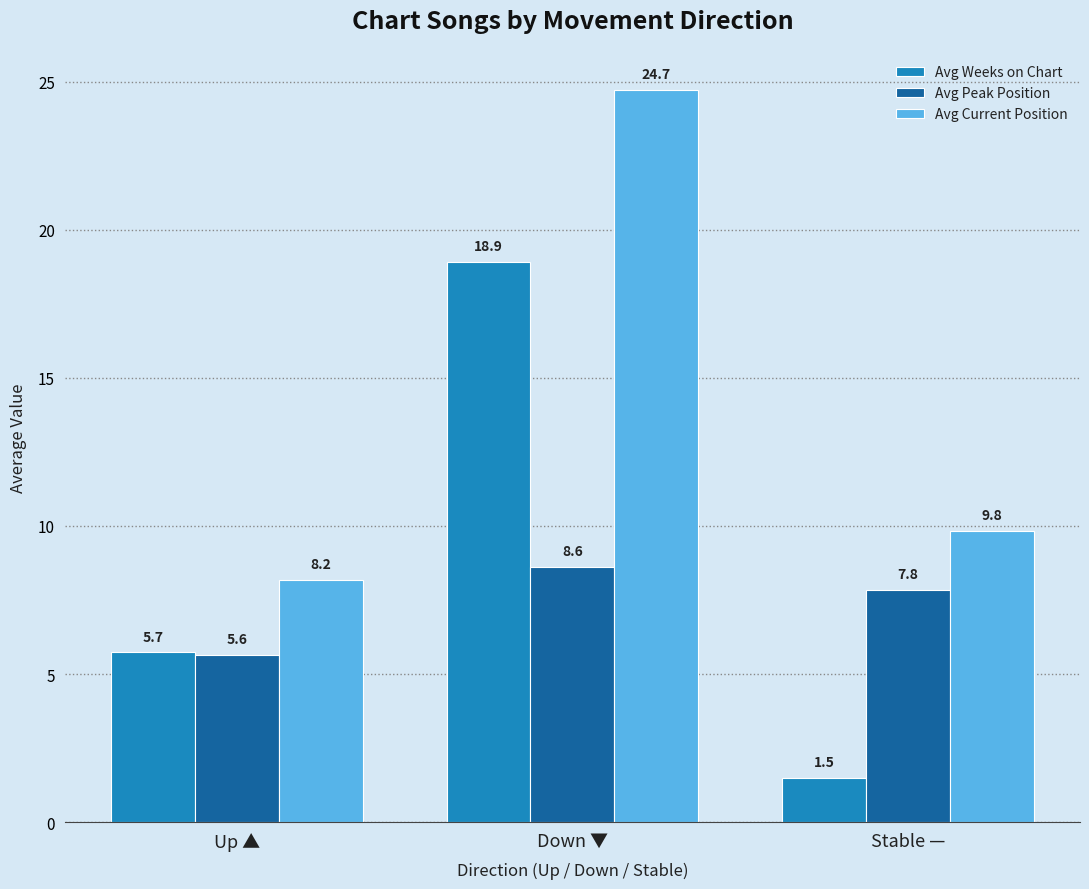

Reading left to right, what are all the values shown in this chart?

Avg Weeks on Chart: 5.7	18.9	1.5
Avg Peak Position: 5.6	8.6	7.8
Avg Current Position: 8.2	24.7	9.8